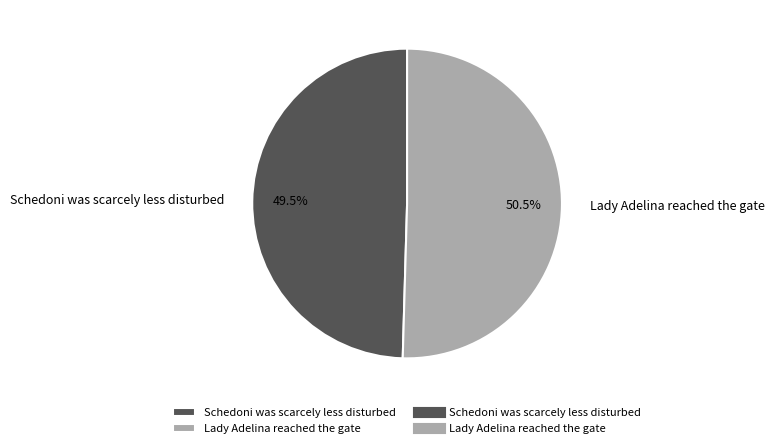

To the nearest percent, what is the difference between the largest and smallest slice percentages?

1%